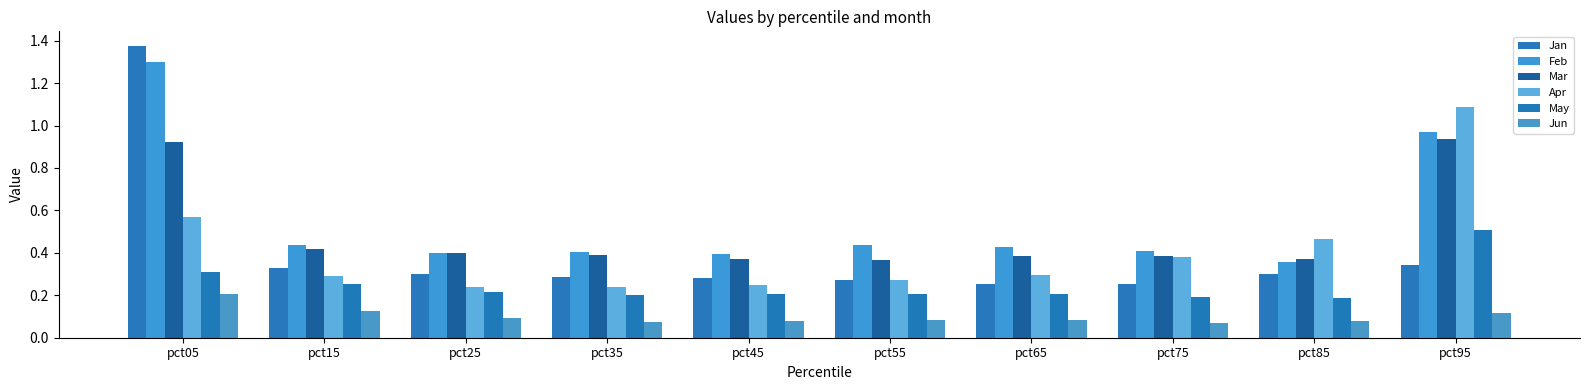

Rank the series by their maximum value, from lowest to highest.

Jun, May, Mar, Apr, Feb, Jan